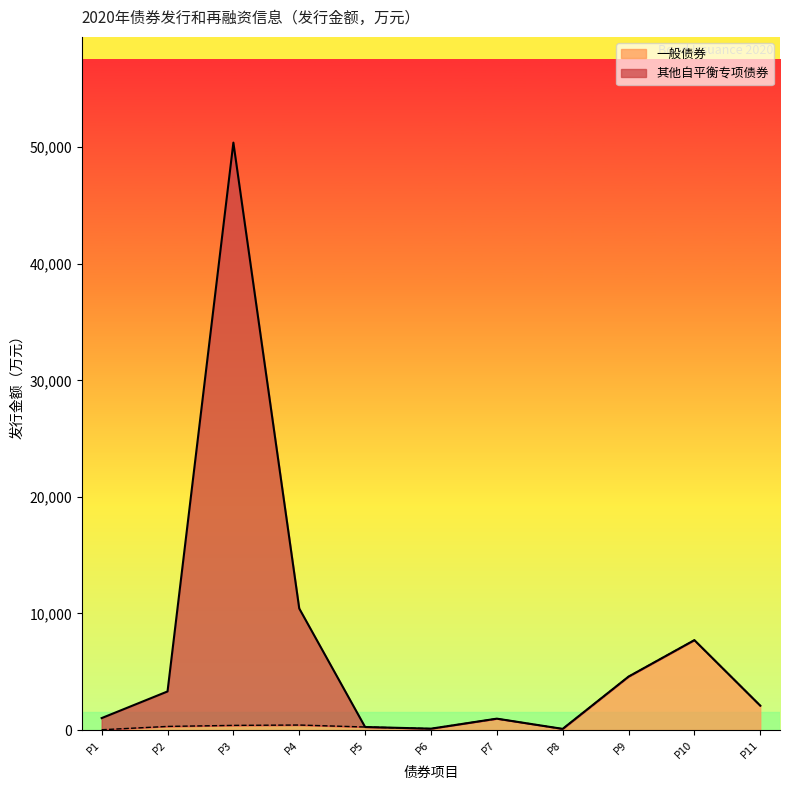

How many interior local valleys (lower than both neighbors) does the data have?

2